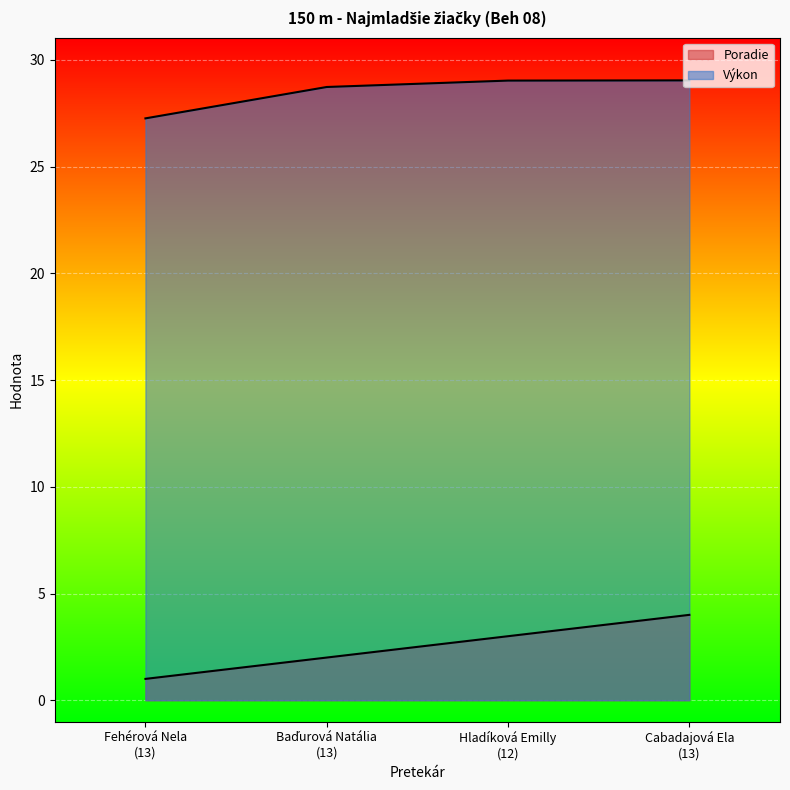

Reading right to left, extract all data points from this chart.

Poradie: Cabadajová Ela
(13)=4.0	Hladíková Emilly
(12)=3.0	Baďurová Natália
(13)=2.0	Fehérová Nela
(13)=1.0
Výkon: Cabadajová Ela
(13)=29.0	Hladíková Emilly
(12)=29.0	Baďurová Natália
(13)=28.7	Fehérová Nela
(13)=27.3